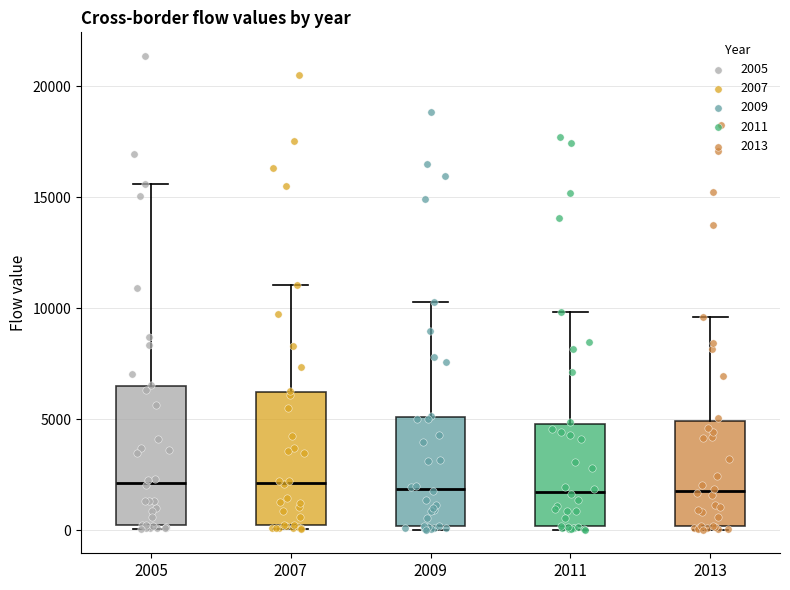

Where is the upper edge of the box at x = 2005 on the y-axis? The values are not printed on the chart, so give them approximately, as read against the axis.

6500